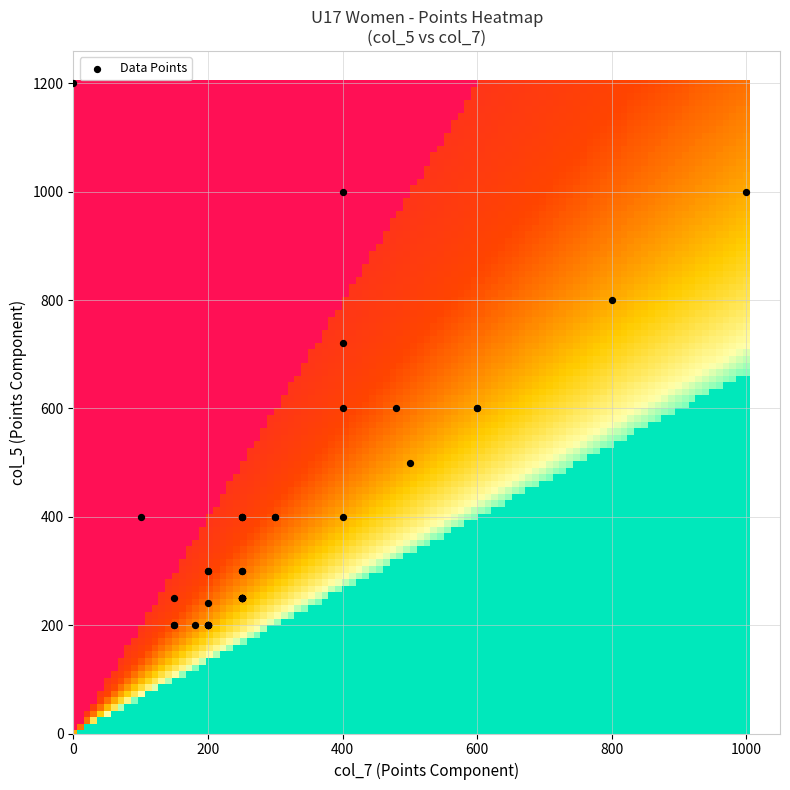

What Y value in the scatter plot is closest to 700?

720